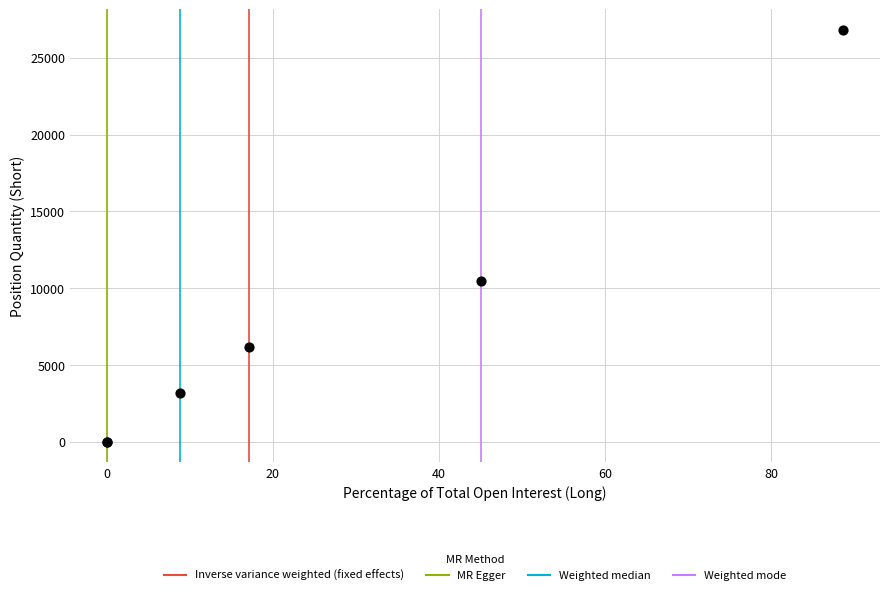

What Y value in the scatter plot is closest to 13408?

10465.0